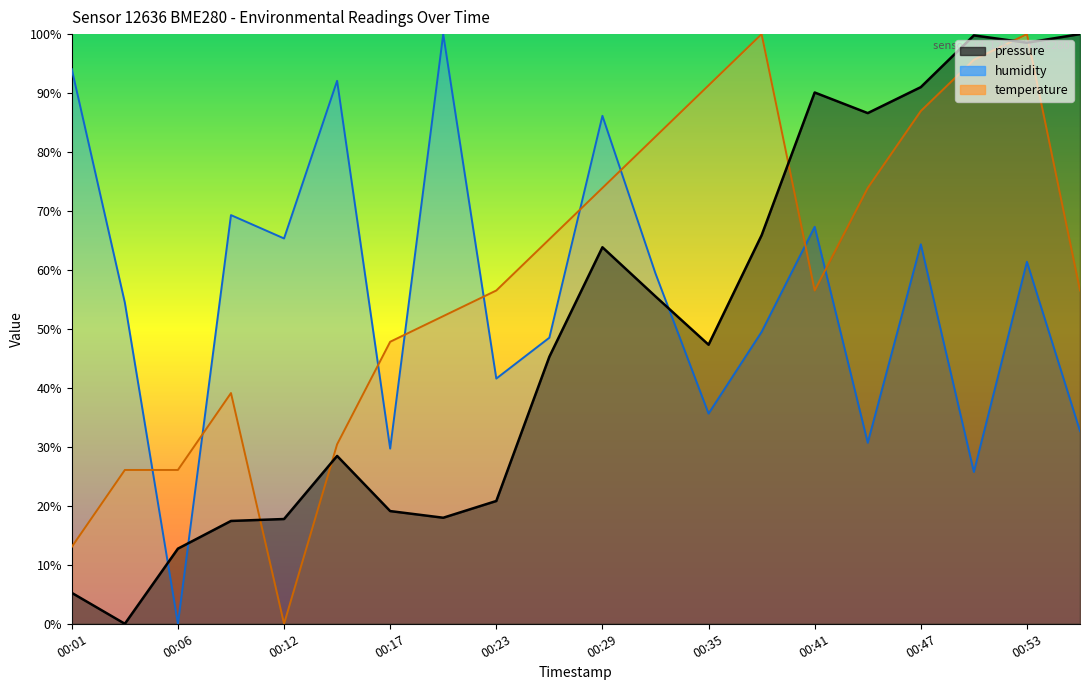

In humidity, how many points are higher than both neighbors (excluding endpoints)?

7